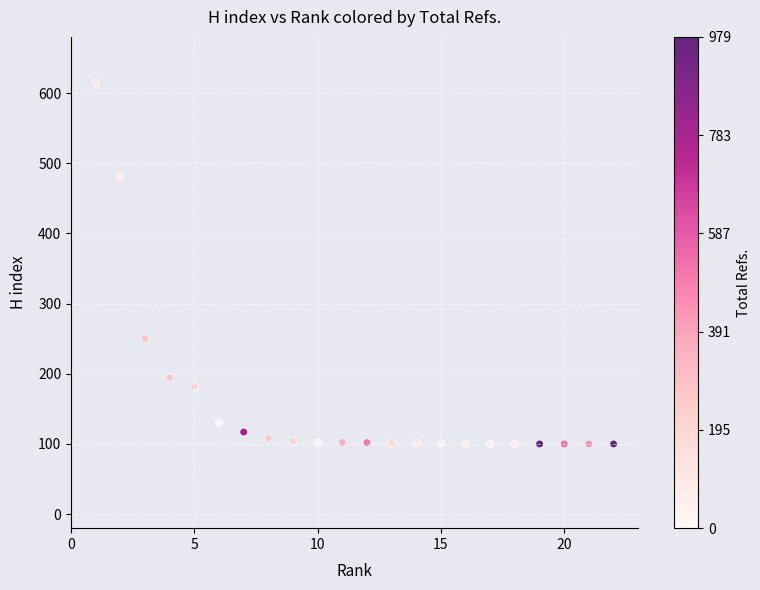

What is the range of X values (max minus min)?

21